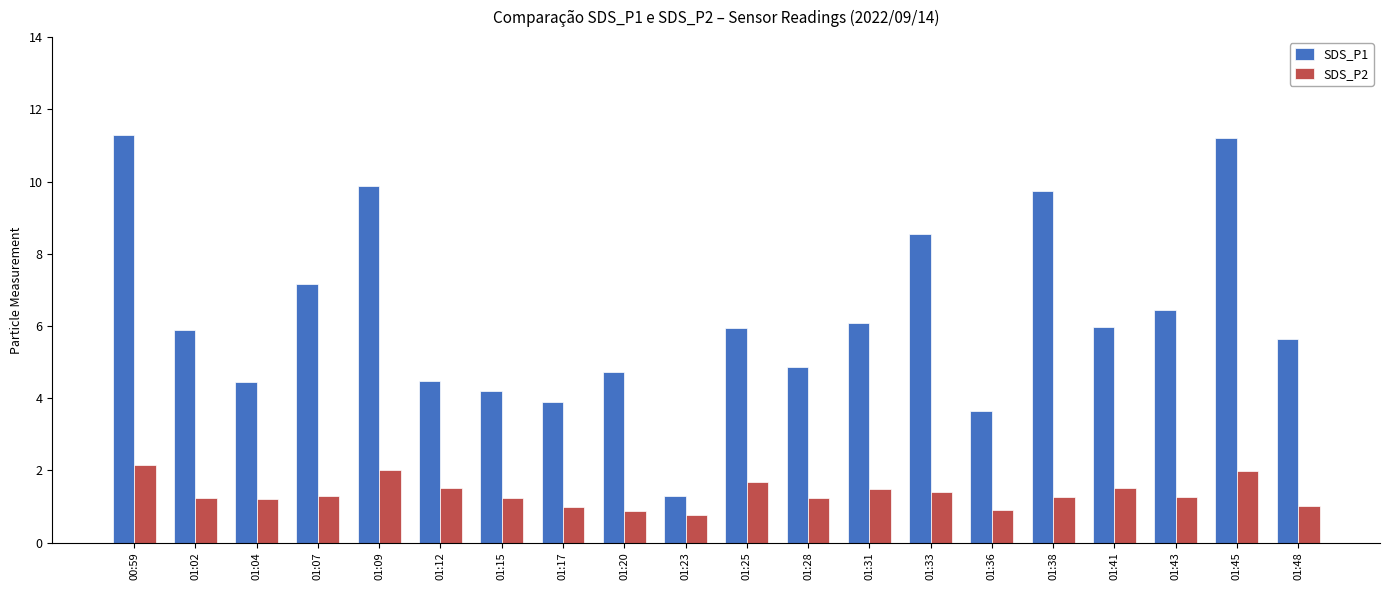

What is the difference between the highest and lowest values at 01:43?

5.2